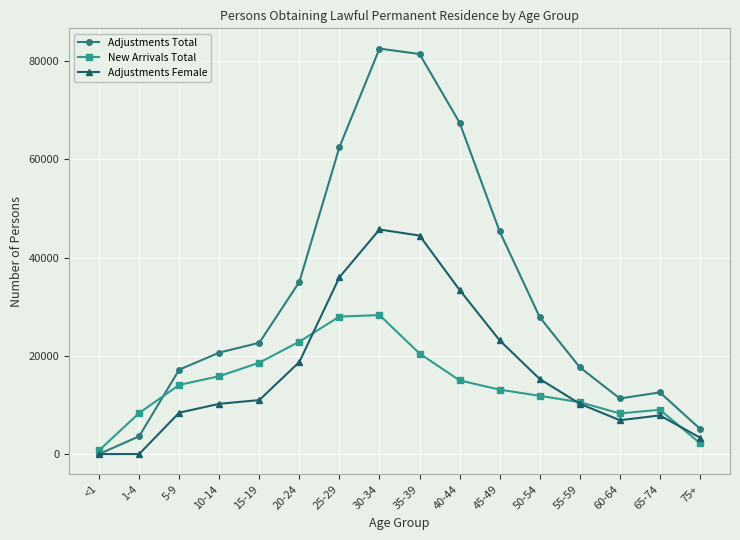

Which series ends up on top after the final intersection of Adjustments Total and New Arrivals Total?

Adjustments Total